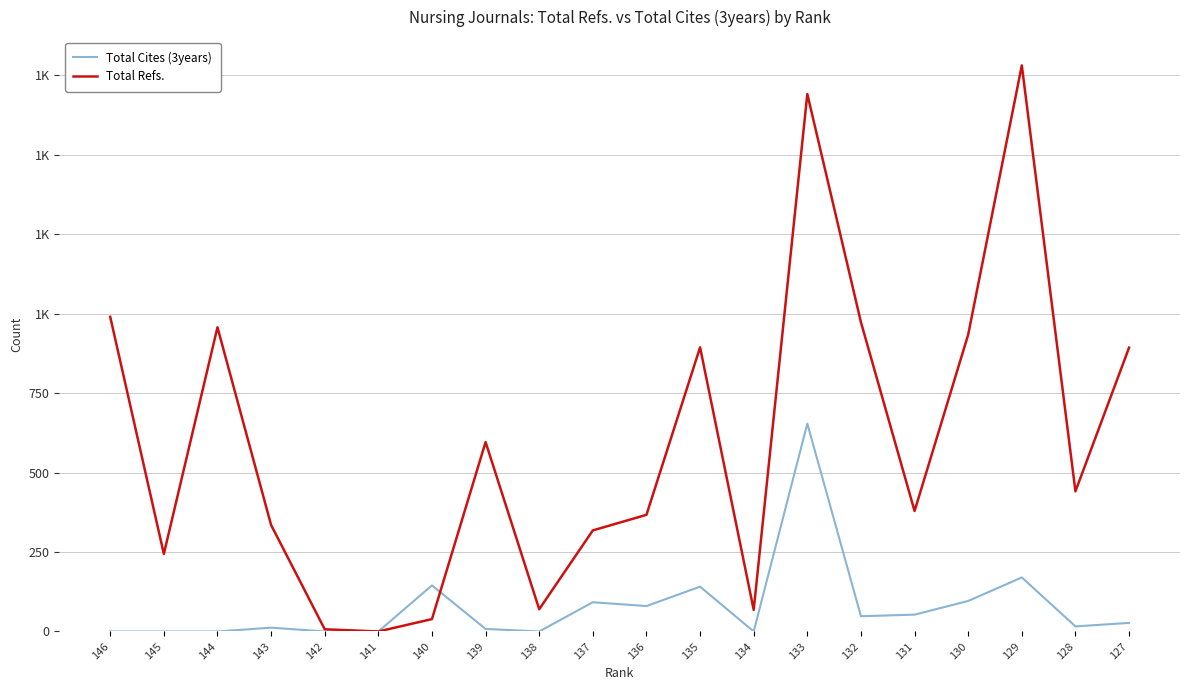

What is the spread (max minus min) of values at 127?

866